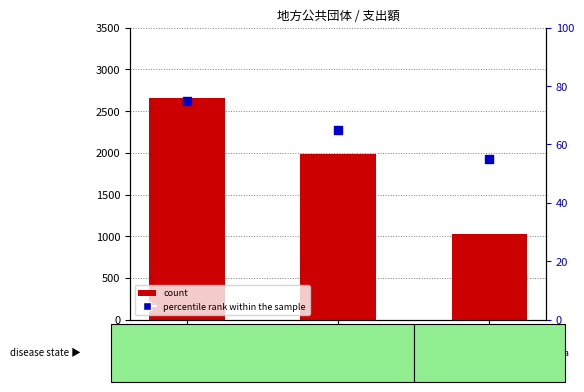

What is the total value across all series at 熊本県?

2056